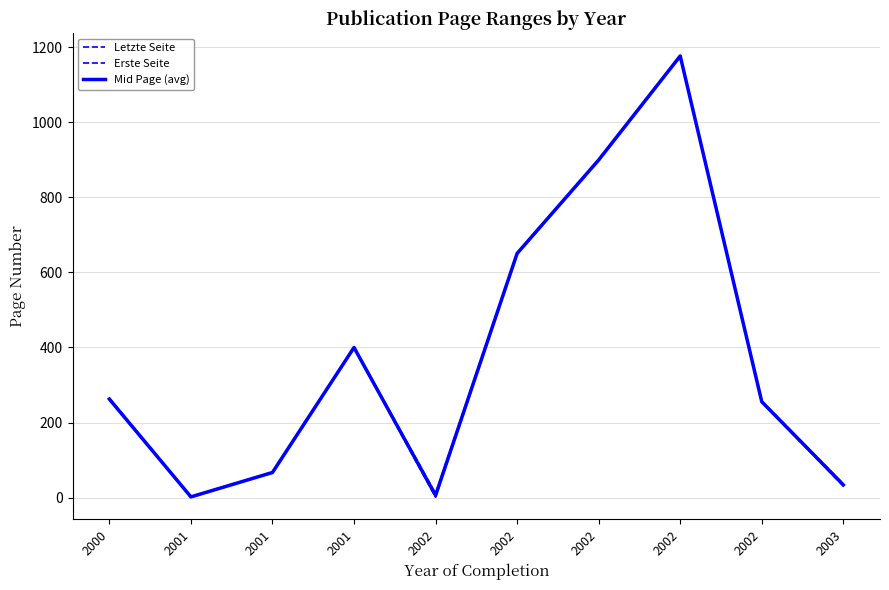

True or false: Mid Page (avg) has a value of 462.5 at 2002.

False